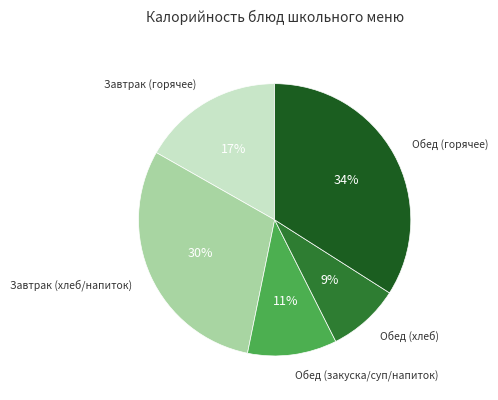

To the nearest percent, what is the average slice percentage?

20%